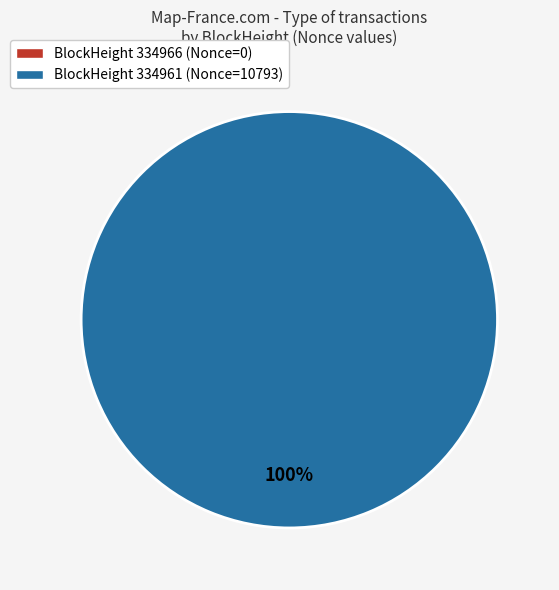

Combined, do 334961 and 334966 account for over 50%?

Yes